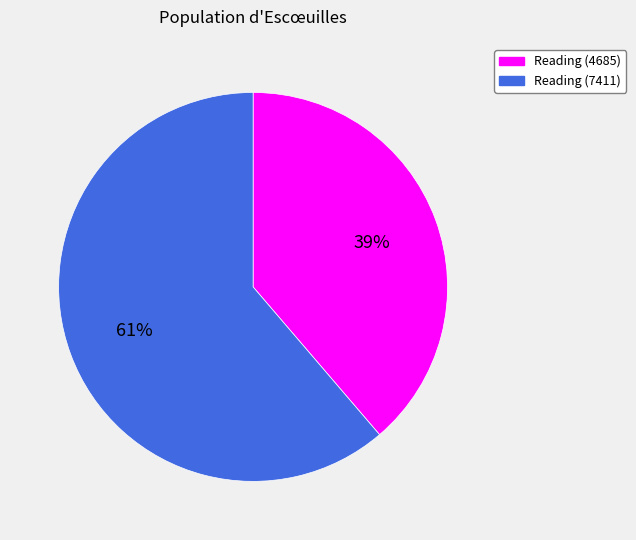

How many slices are in this pie chart?

2